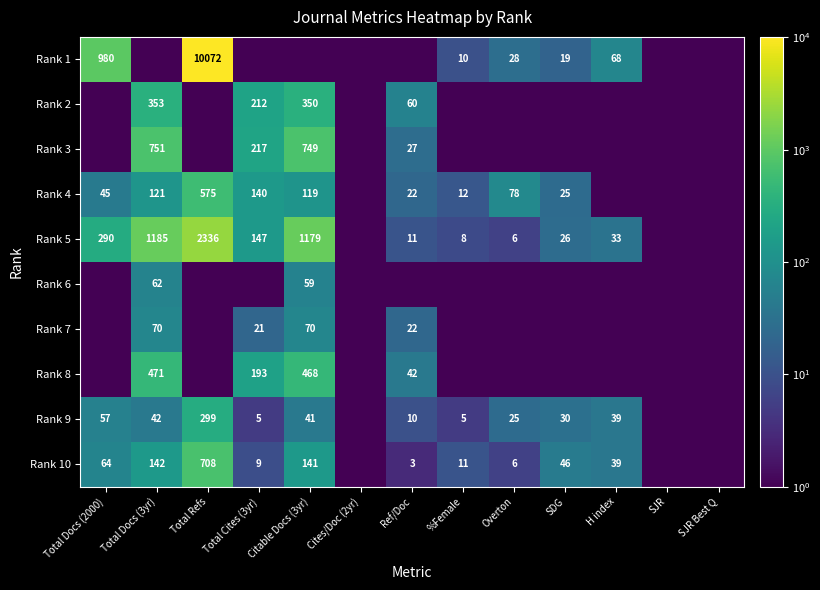

Is the value of Rank 8 at Citable Docs (3yr) greater than the value of Rank 5 at Total Cites (3yr)?

Yes